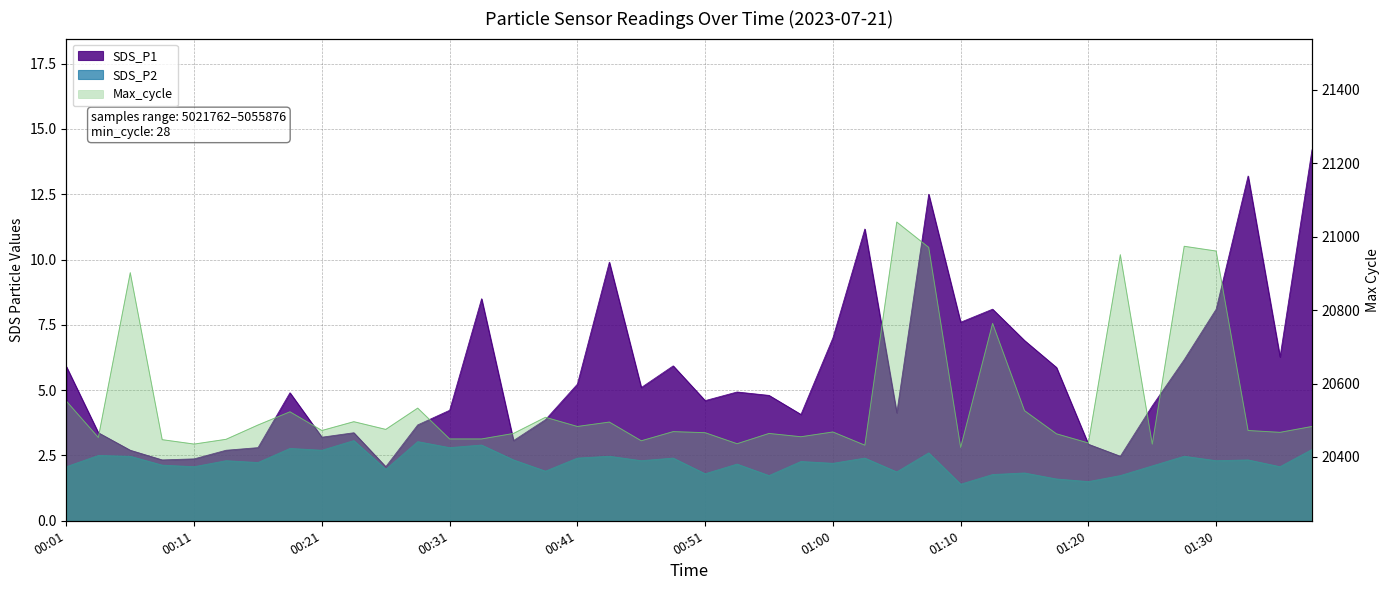

True or false: Max_cycle has more than 1 points higher than both neighbors.

True